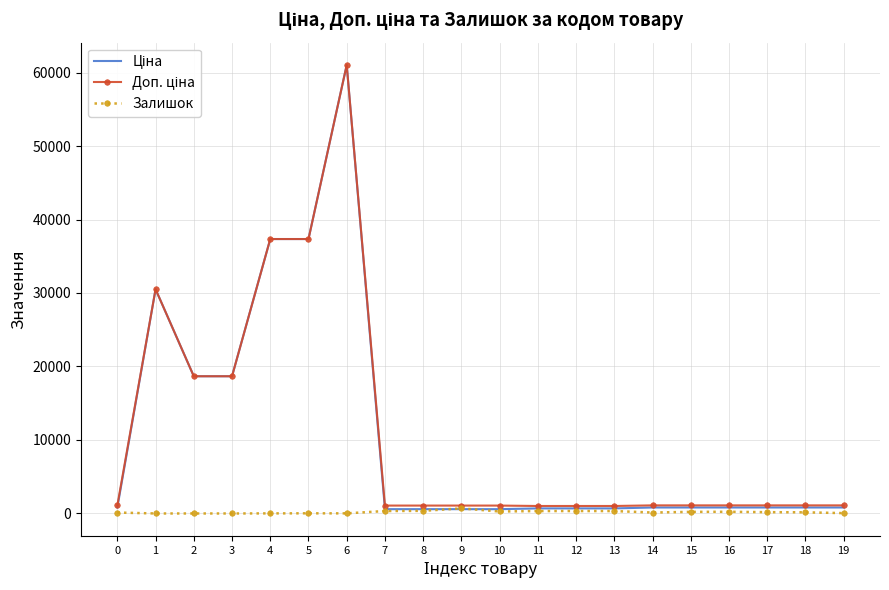

What is the maximum value shown in the chart?

61024.7